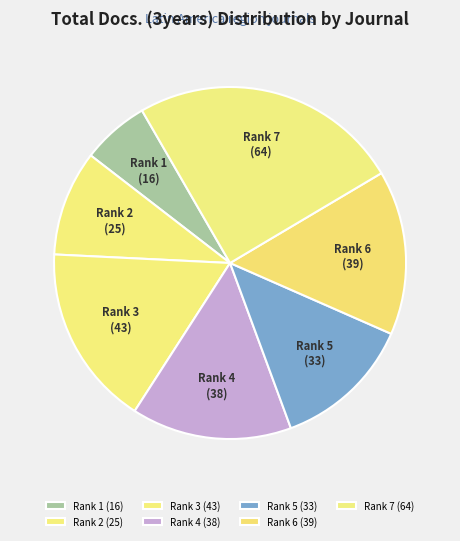

How many slices are in this pie chart?

7